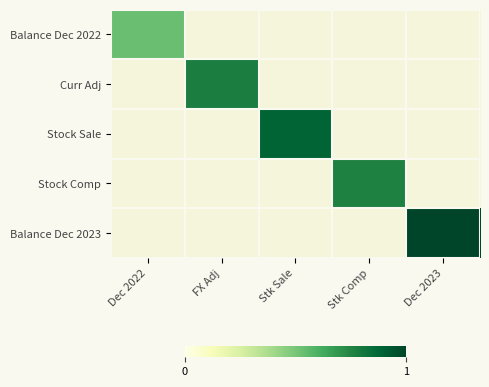

Between Dec 2022 and Dec 2023, which series saw the biggest shift?

Balance Dec 2023